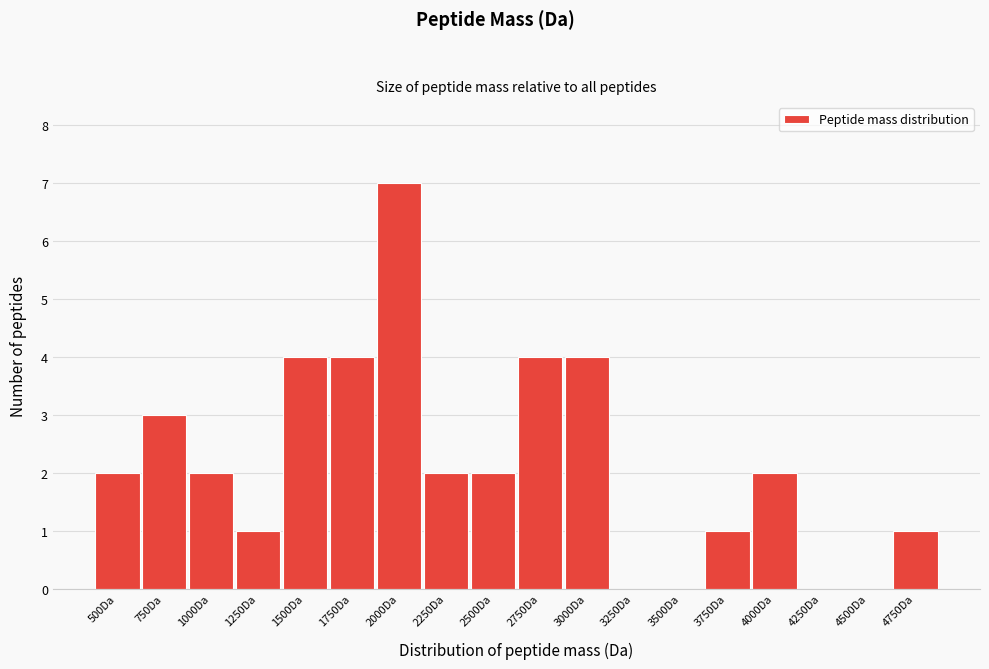

Reading right to left, extract all data points from this chart.

4750Da=1	4500Da=0	4250Da=0	4000Da=2	3750Da=1	3500Da=0	3250Da=0	3000Da=4	2750Da=4	2500Da=2	2250Da=2	2000Da=7	1750Da=4	1500Da=4	1250Da=1	1000Da=2	750Da=3	500Da=2